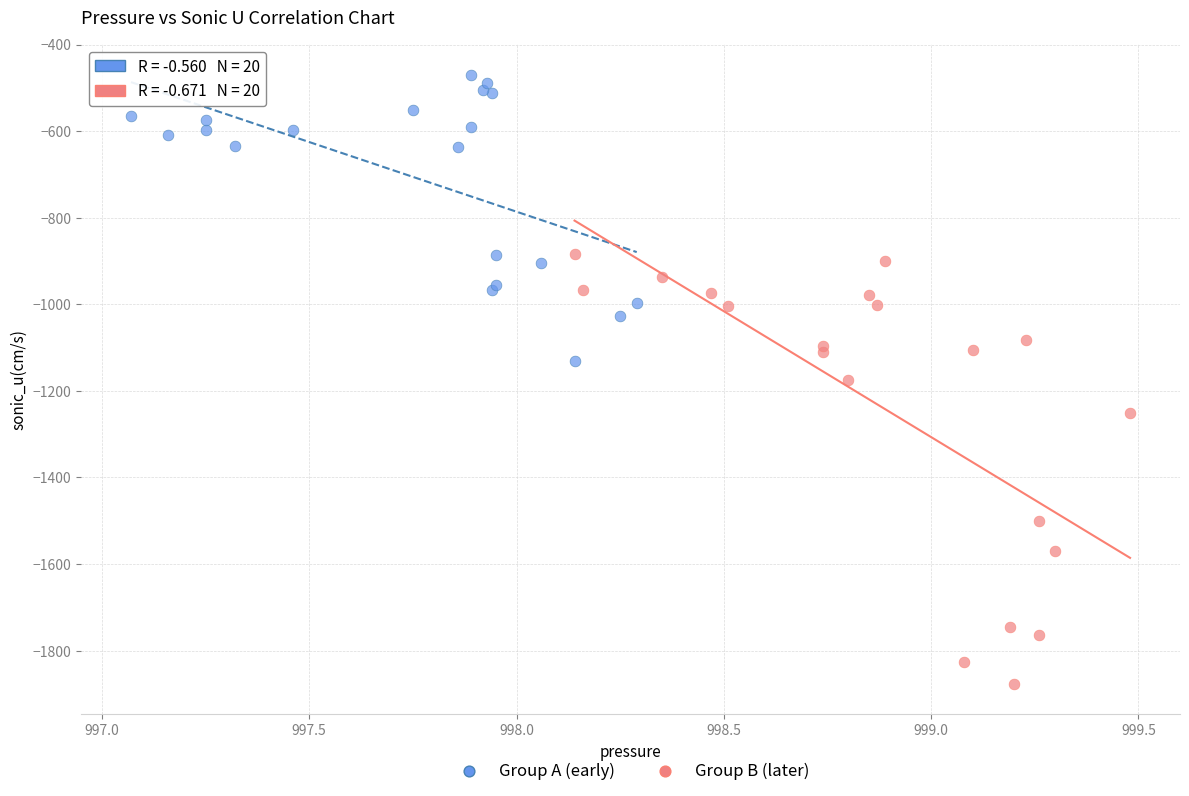

Which series has the widest spread of Y values?

Group B (later)